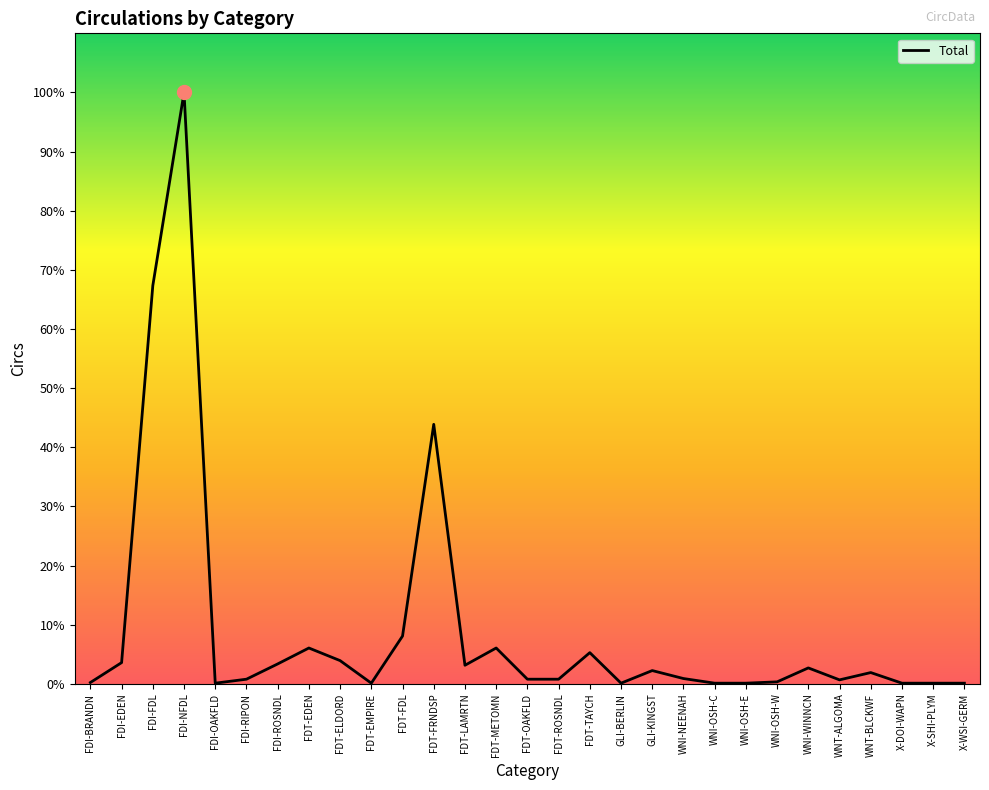

Does the chart display data point markers on the line(s)?

No